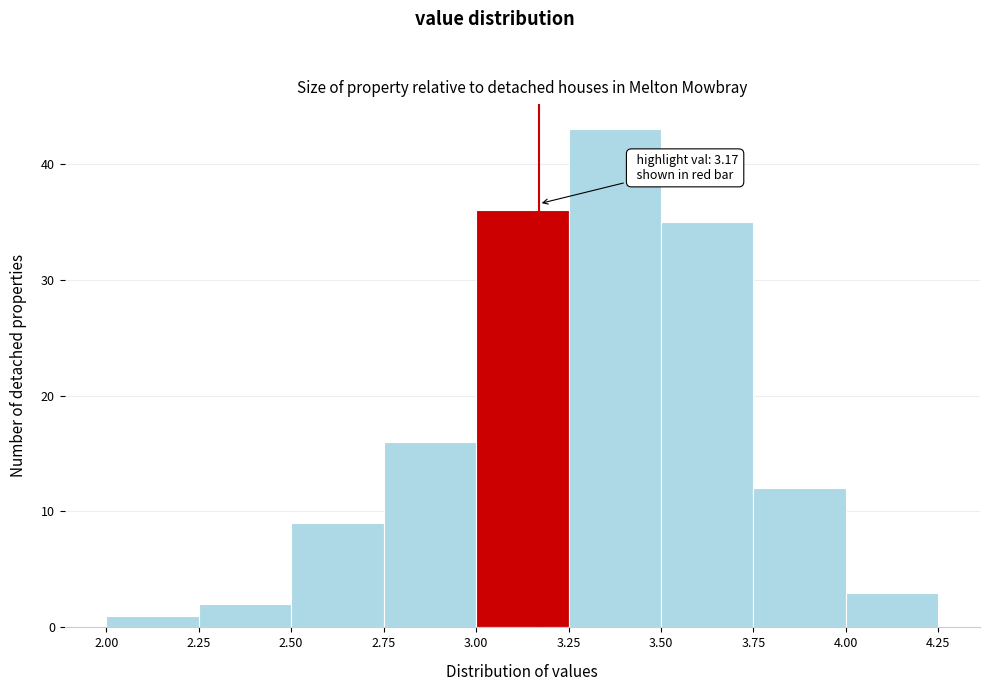

Over which range of the x-axis is the bar tallest?

3.25 to 3.50